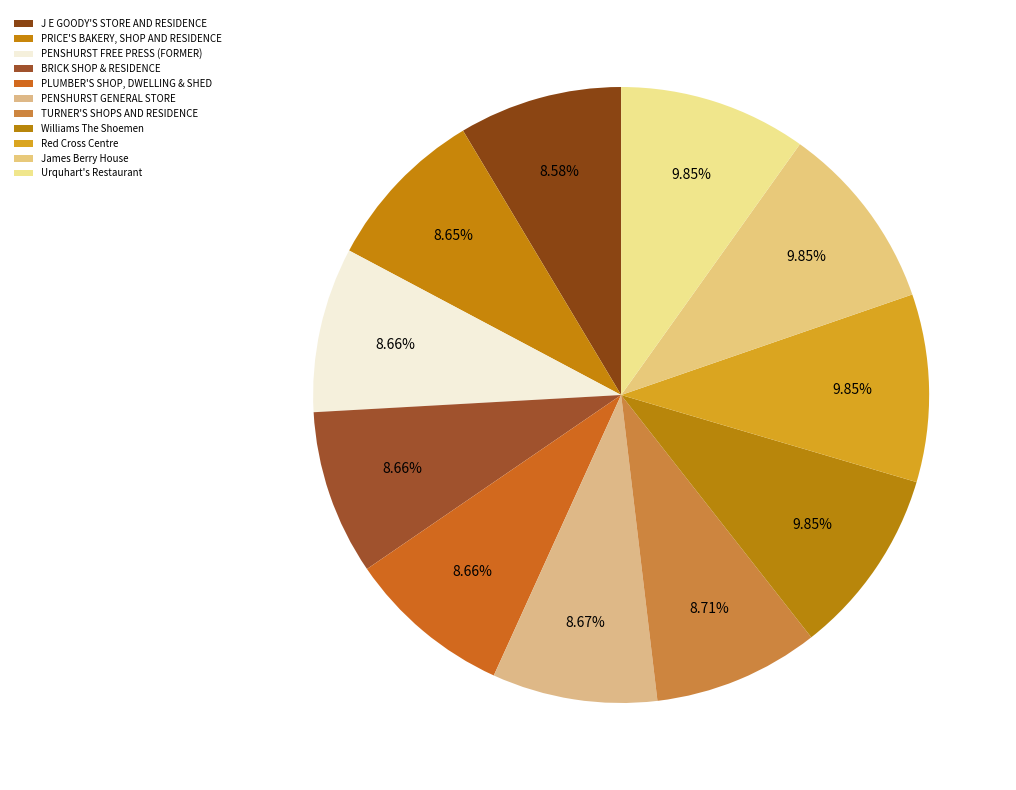

Is there any slice that represents more than half of the pie?

No